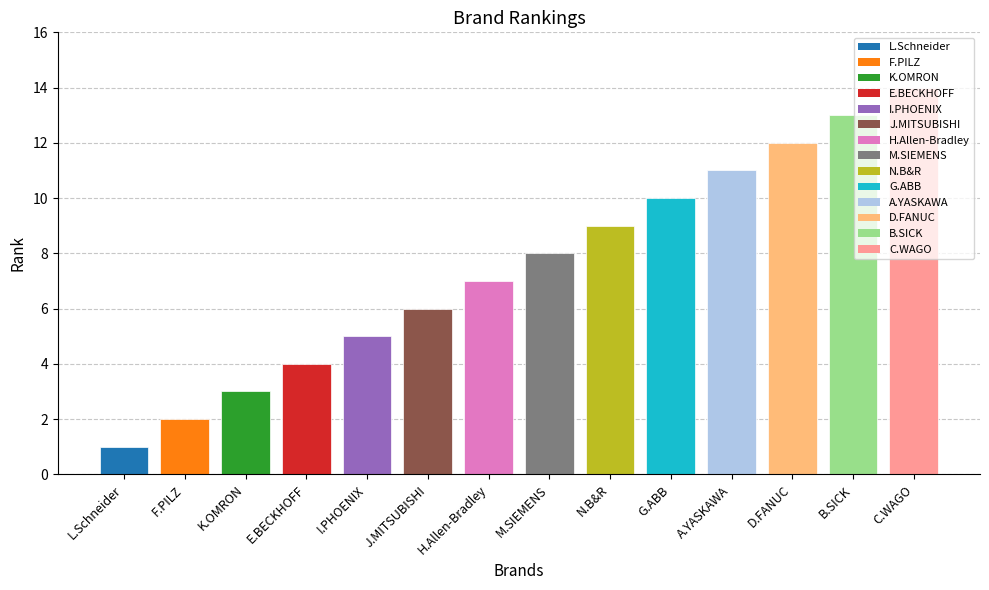

What is the change in value from K.OMRON to C.WAGO?

+11